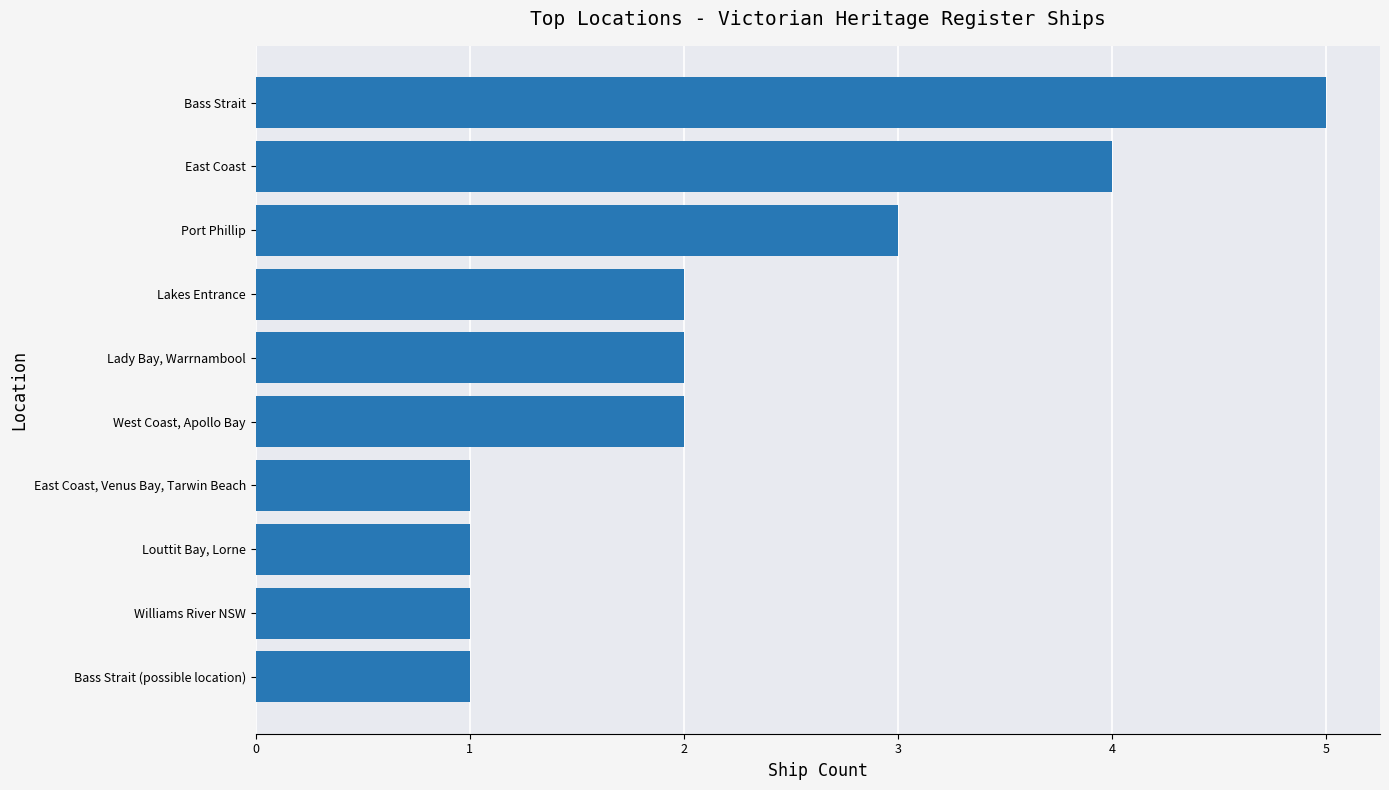

How many series are shown in this chart?

1